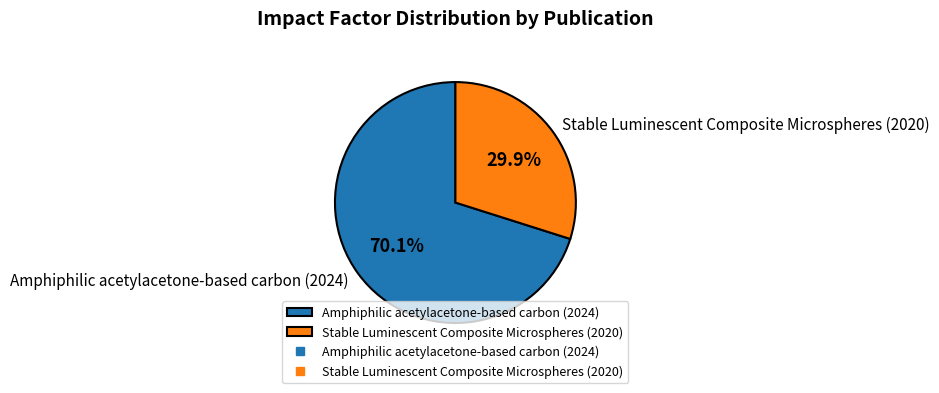

To the nearest percent, what portion does Amphiphilic acetylacetone-based carbon (2024) represent?

70%